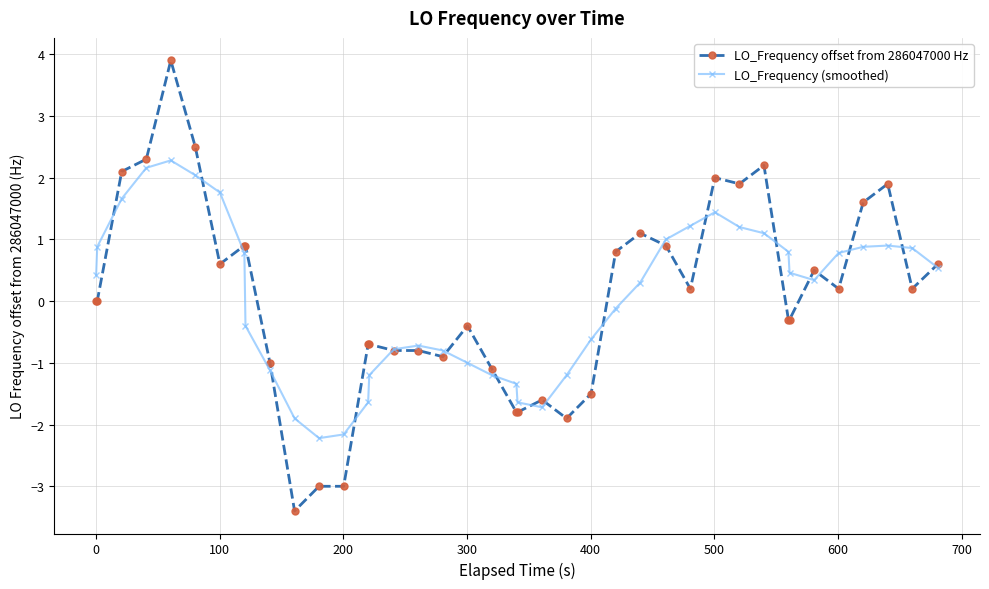

True or false: LO_Frequency (smoothed) has more than 1 interior local peaks.

True